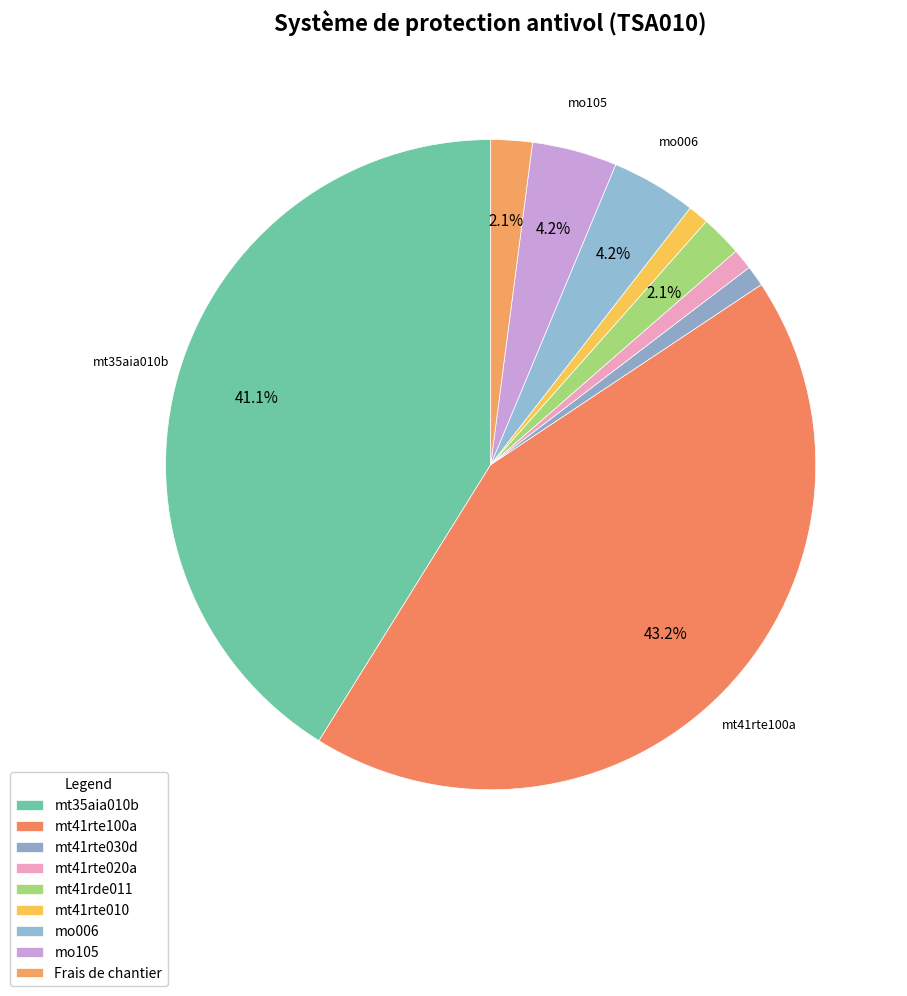

To the nearest percent, what percentage of the pie is mt41rte010?

1%